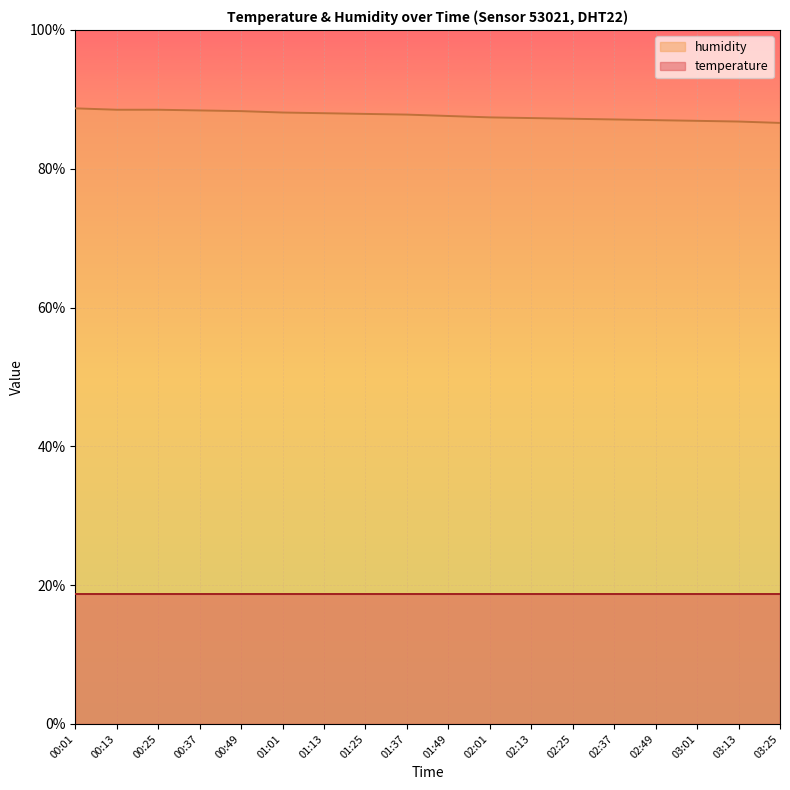

Count the number of values greater than 87.

14